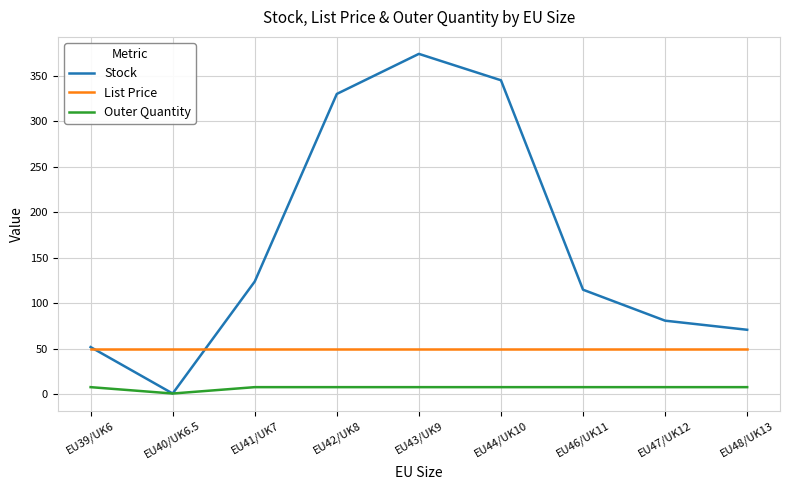

Read the Outer Quantity value at EU44/UK10.

8.0